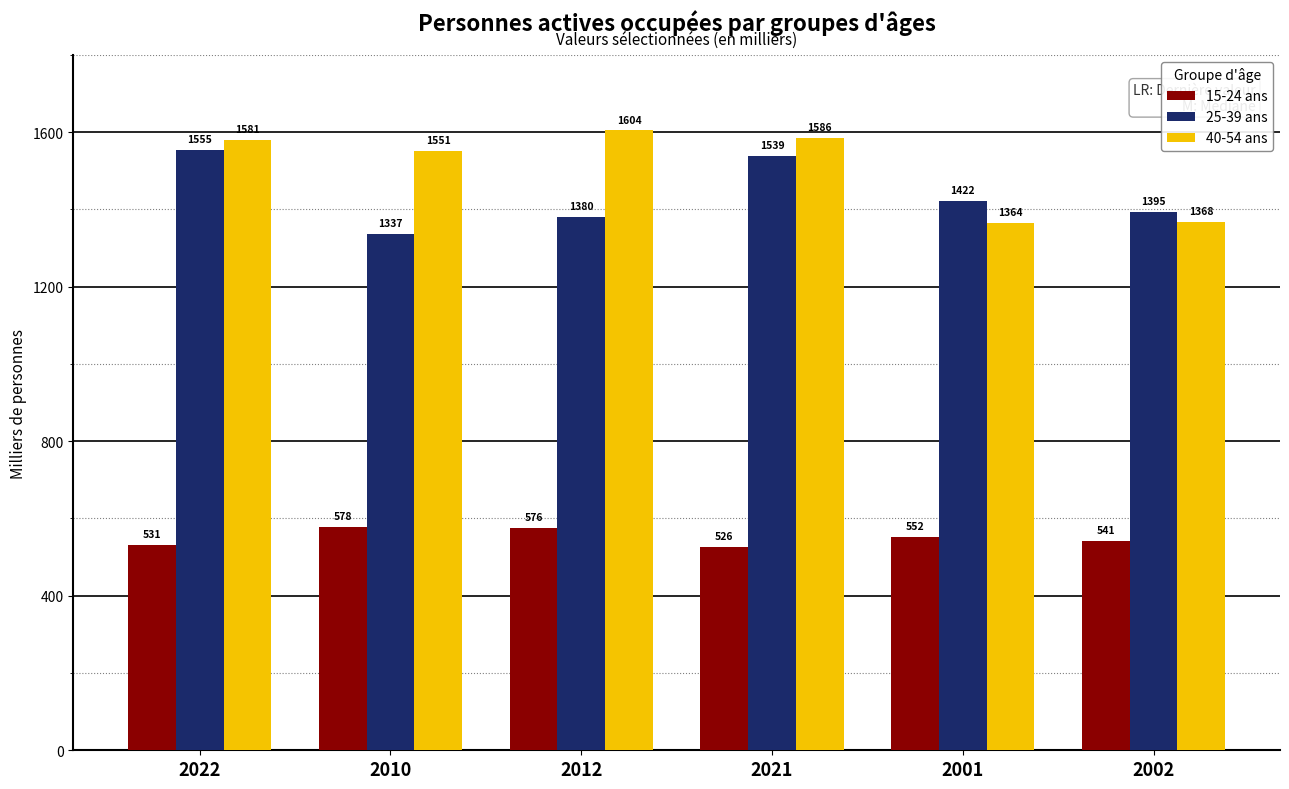

What is the average value of the 15-24 ans series?

550.7